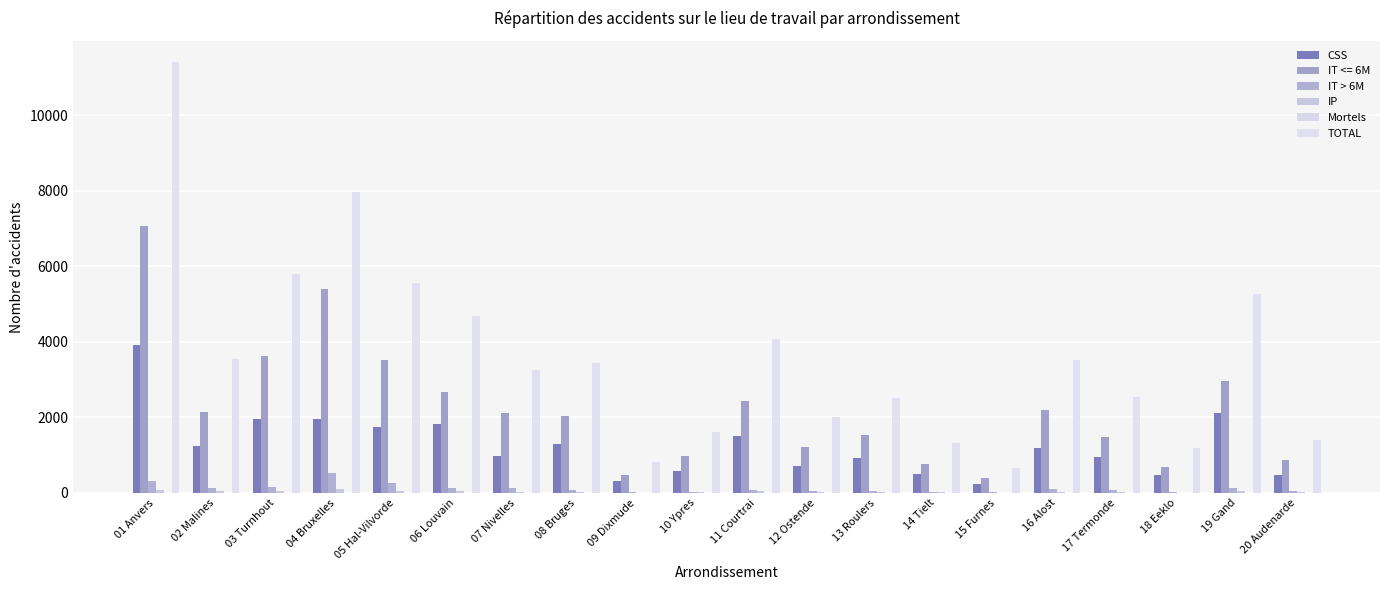

What is the minimum value for TOTAL?

654